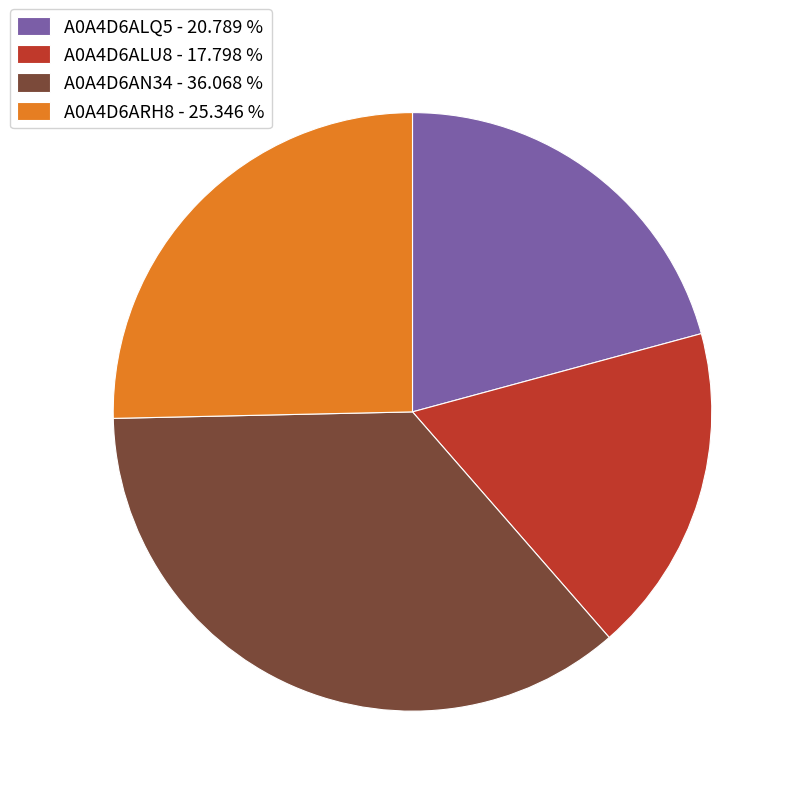

Combined, do A0A4D6AN34 - 36.068 % and A0A4D6ARH8 - 25.346 % account for over 50%?

Yes